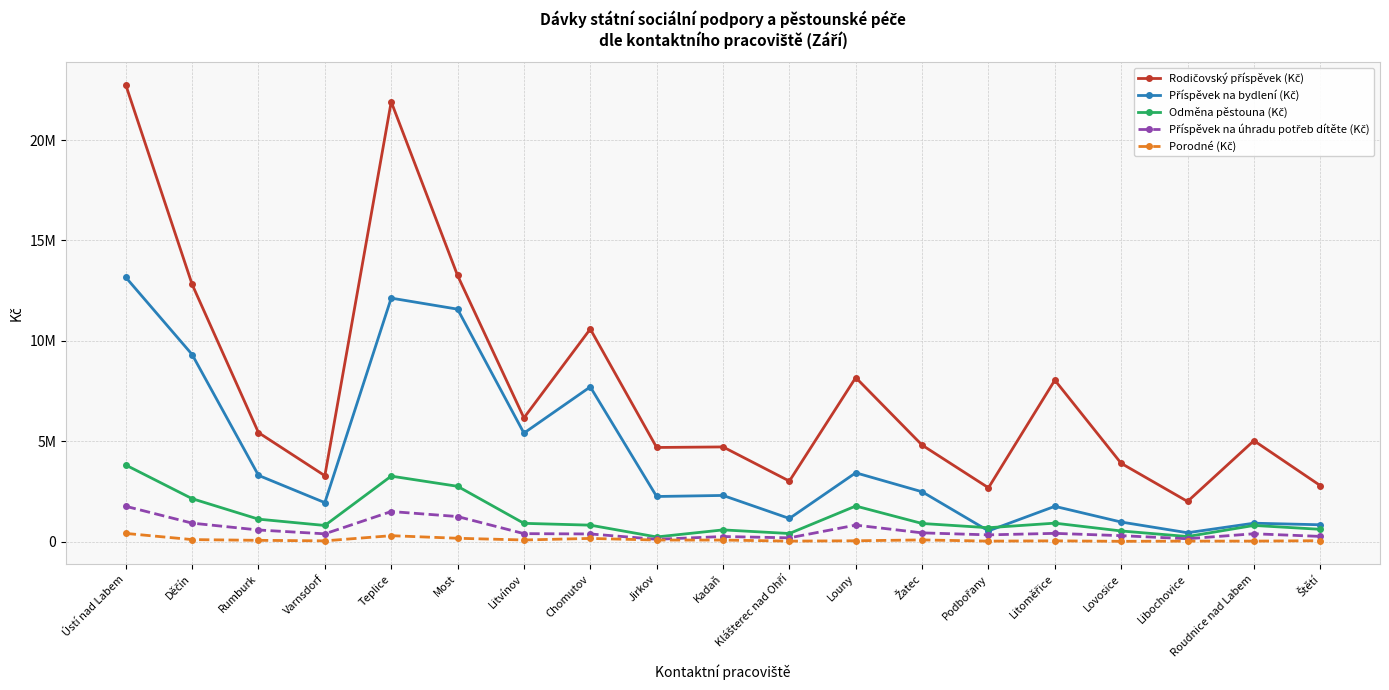

Is this an area chart (filled region under the line)?

No